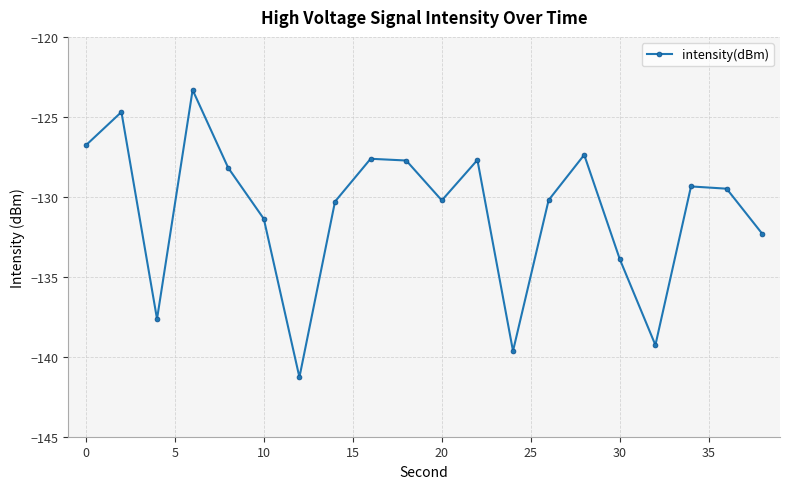

What is the sum of all values?

-2618.4